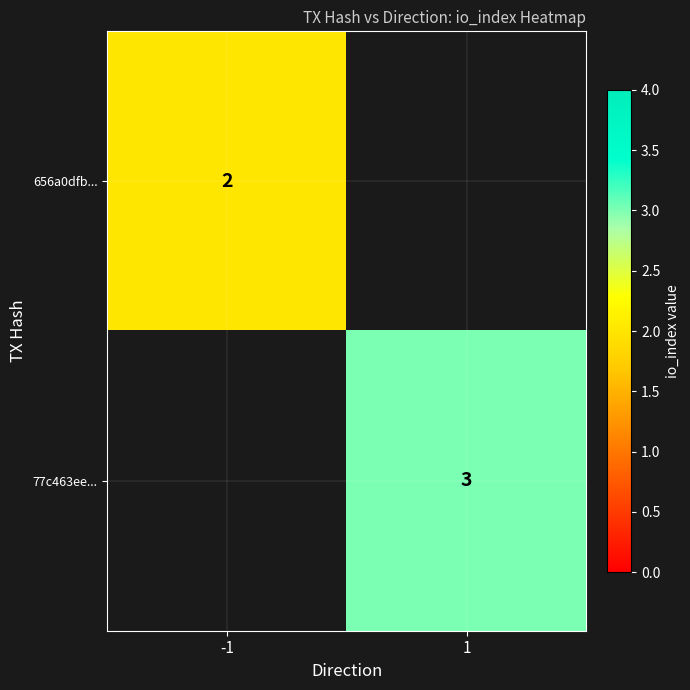

The value of 77c463ee... at 1 is 3. True or false?

True